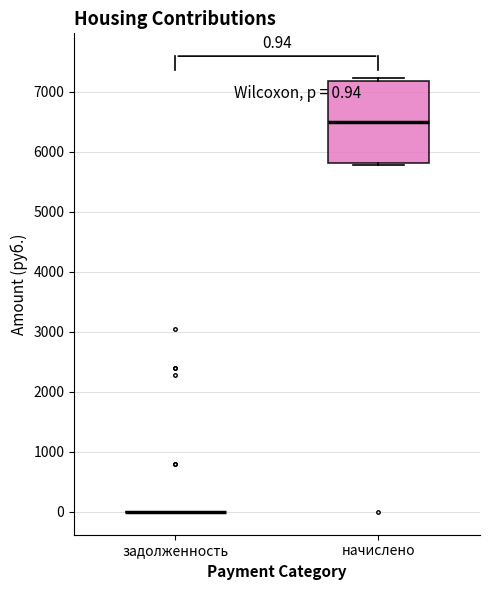

Which box is the tallest, from its lower edge to its upper edge?

начислено